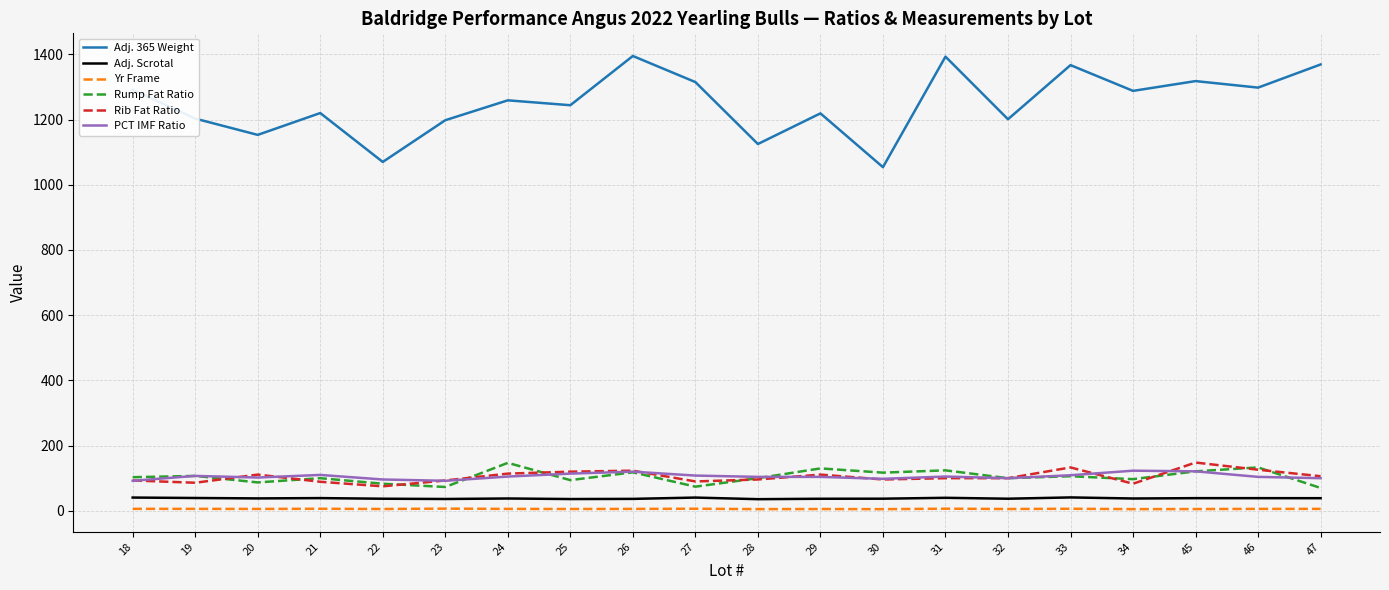

In Yr Frame, how many points are higher than both neighbors (excluding endpoints)?

6